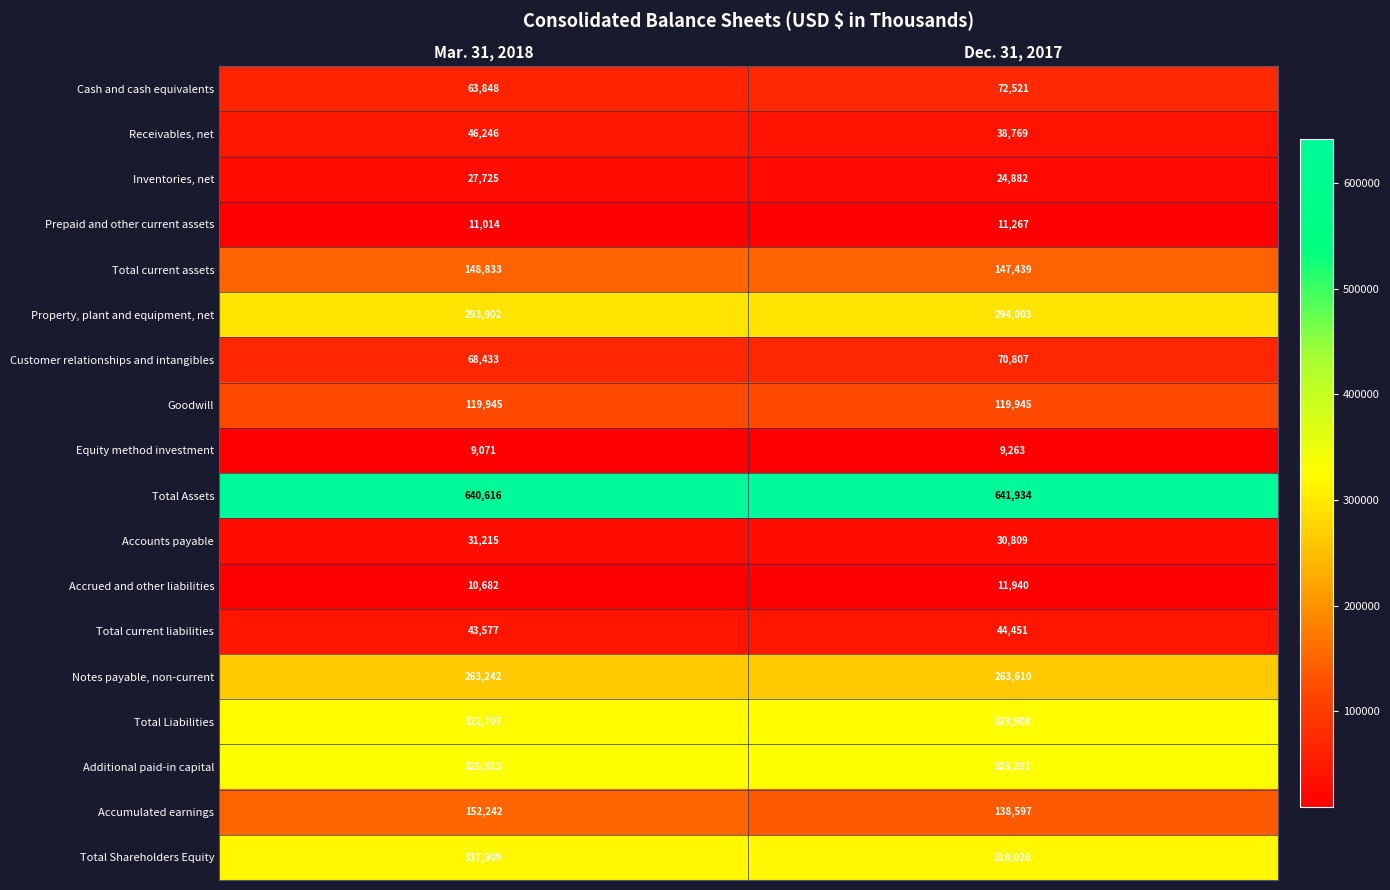

At which label is Cash and cash equivalents closest to 68184?

Mar. 31, 2018